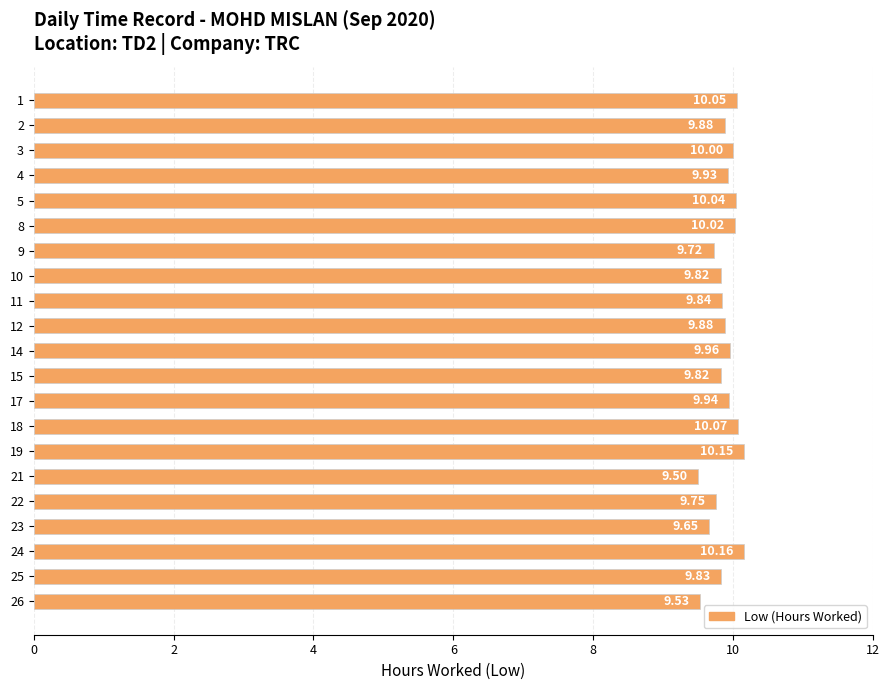

What is the difference between the maximum and minimum values?

0.7